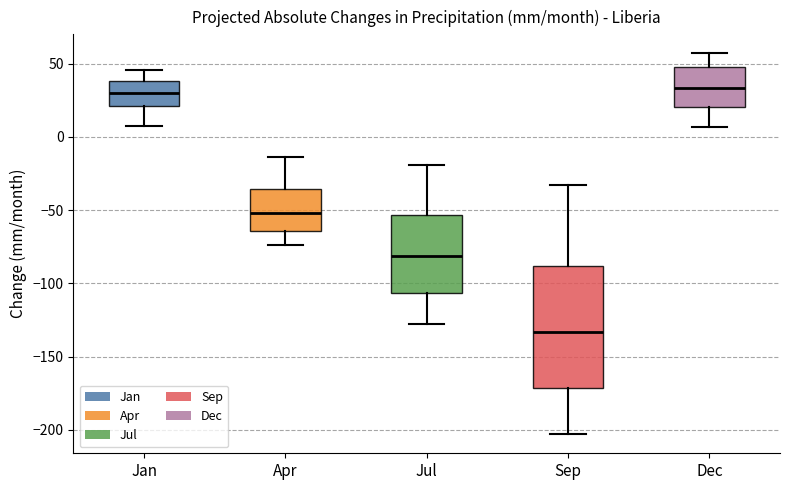

Reading left to right, transcribe this box plot: for each box, give where its median line is, the range the box spans, and where its two whiskers end, as read against the y-axis. The values are not printed on the chart, so give them approximately, as read against the axis.

Jan: median 30, box 20 to 40, whiskers 5 to 45
Apr: median -50, box -65 to -35, whiskers -75 to -15
Jul: median -80, box -105 to -55, whiskers -125 to -20
Sep: median -135, box -170 to -90, whiskers -205 to -35
Dec: median 35, box 20 to 45, whiskers 5 to 55